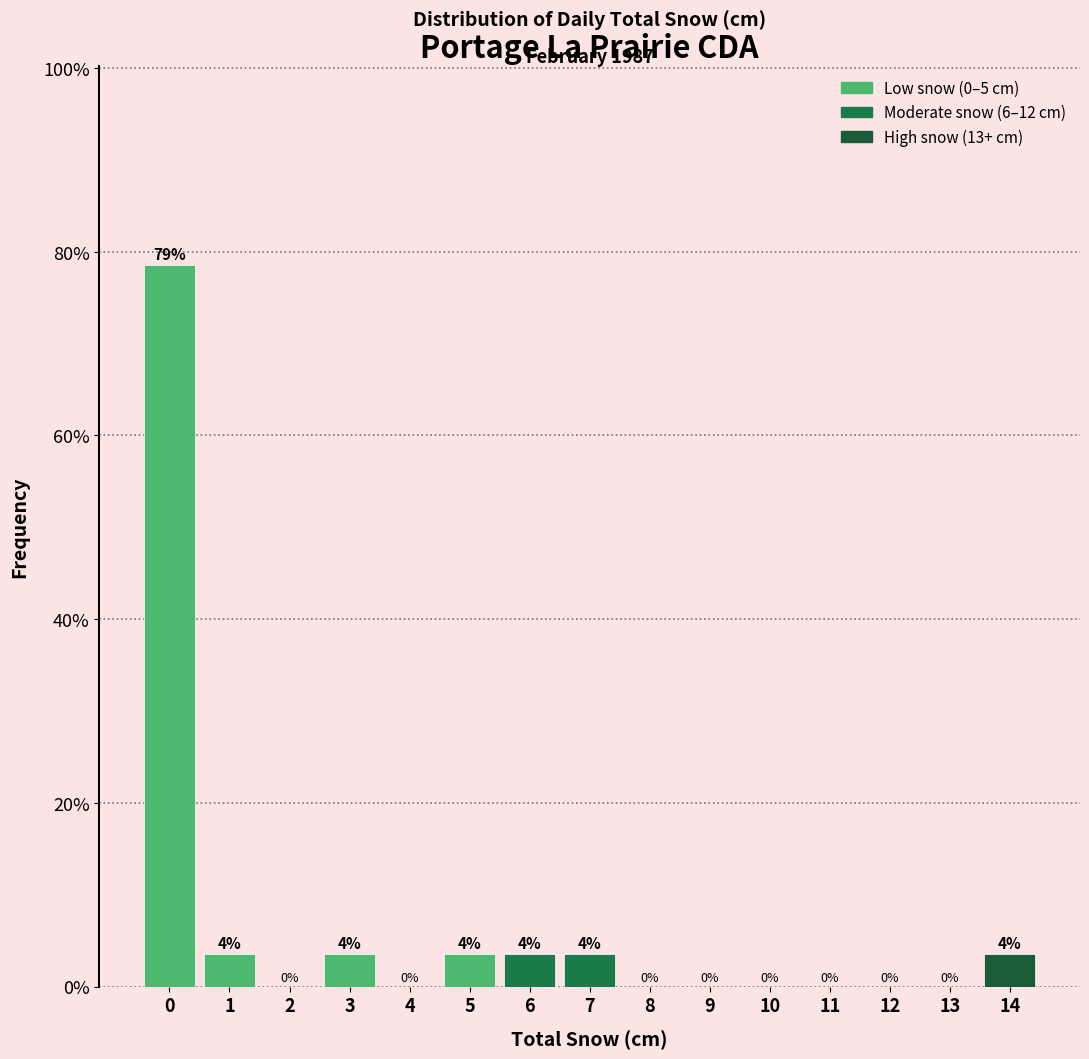

True or false: the data shows 0.0 at 8.

True